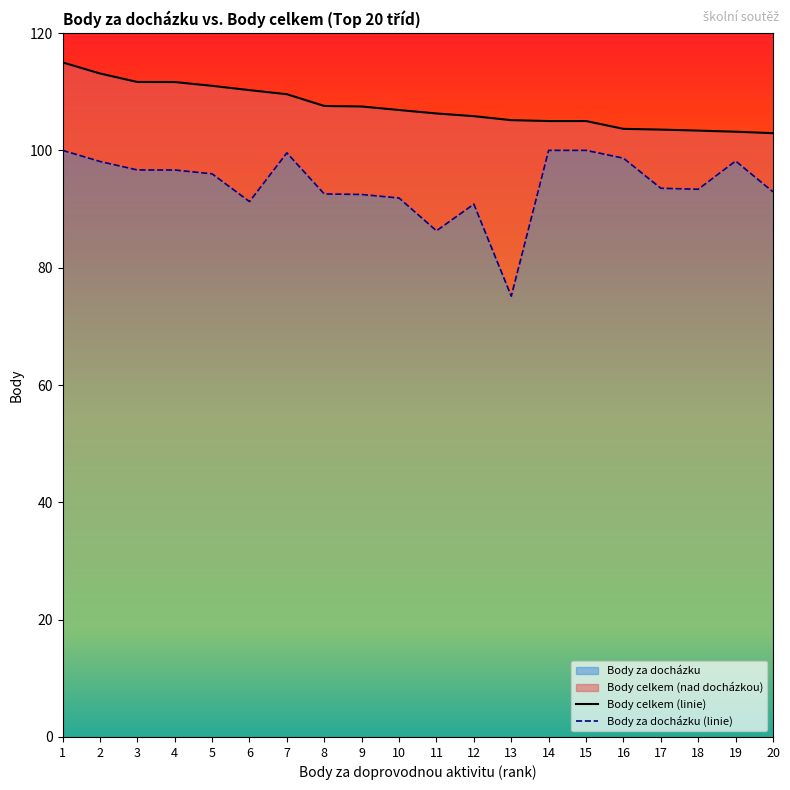

Which series changed the most between 15 and 16?

Body celkem